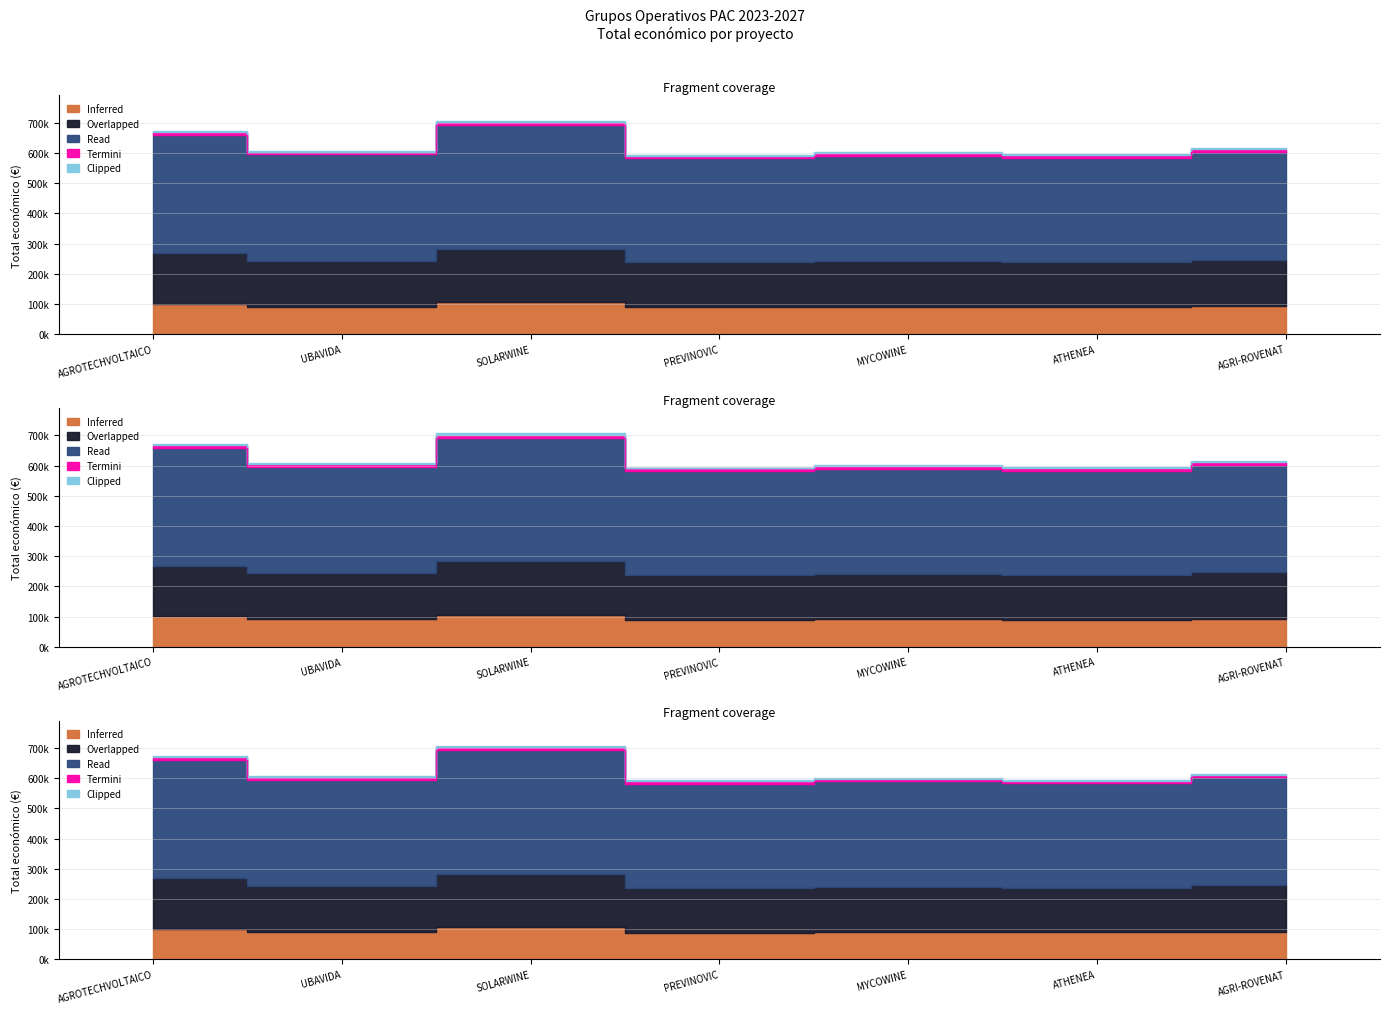

What is the minimum value shown in the chart?

581840.7